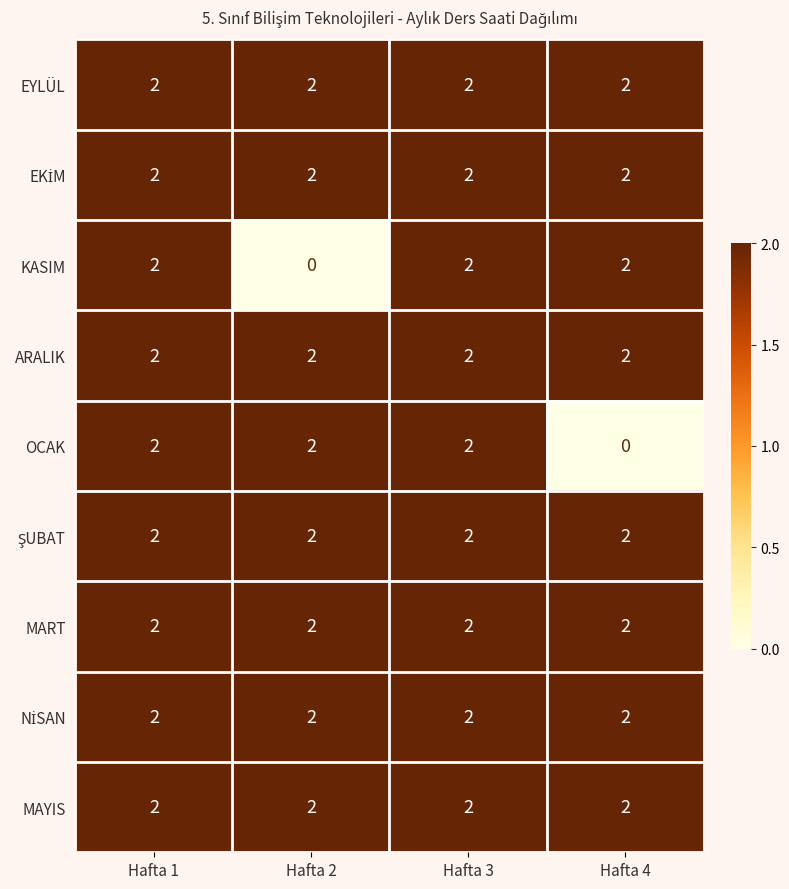

The MAYIS series shows 0 at Hafta 3. True or false?

False